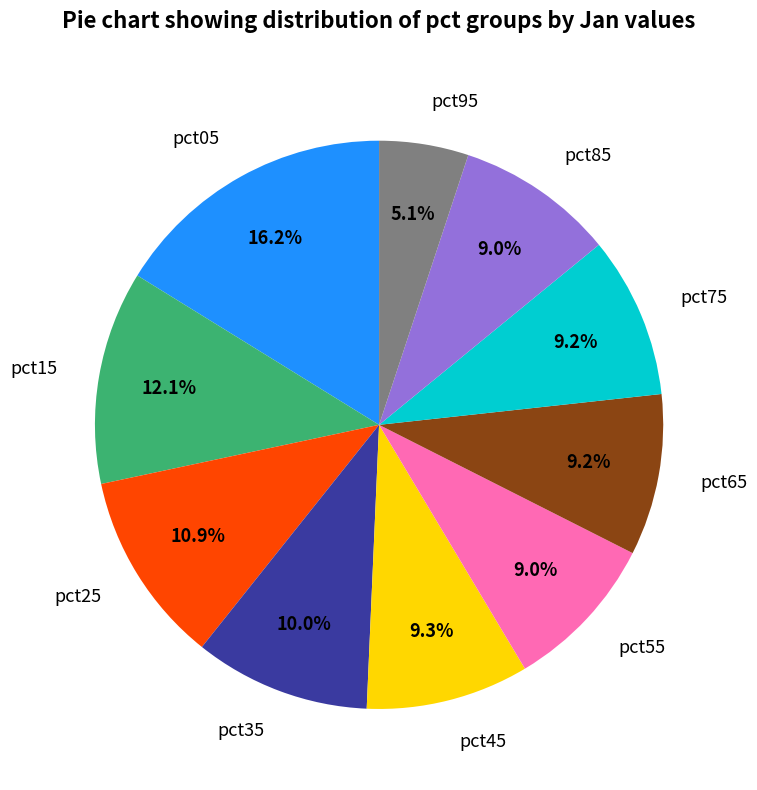

To the nearest percent, what is the difference between the largest and smallest slice percentages?

11%